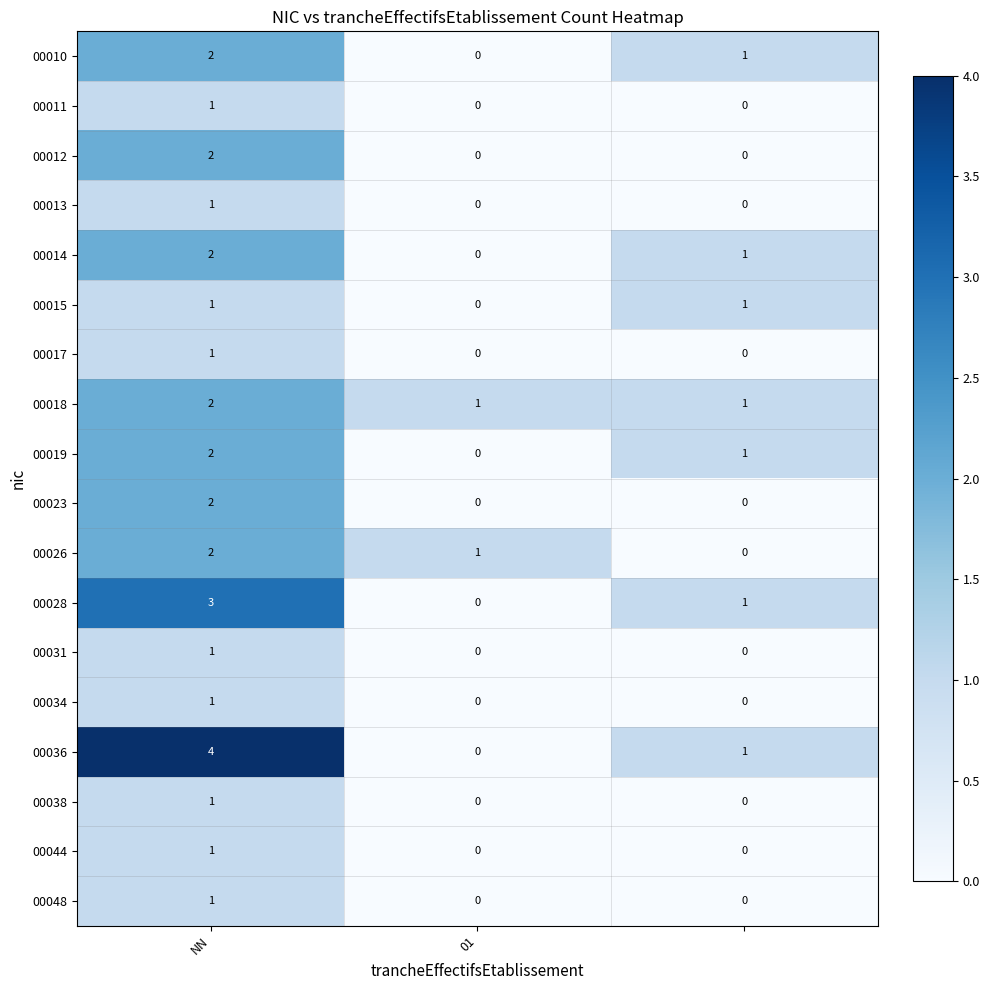

At how many categories does at least one series exceed 0?

3